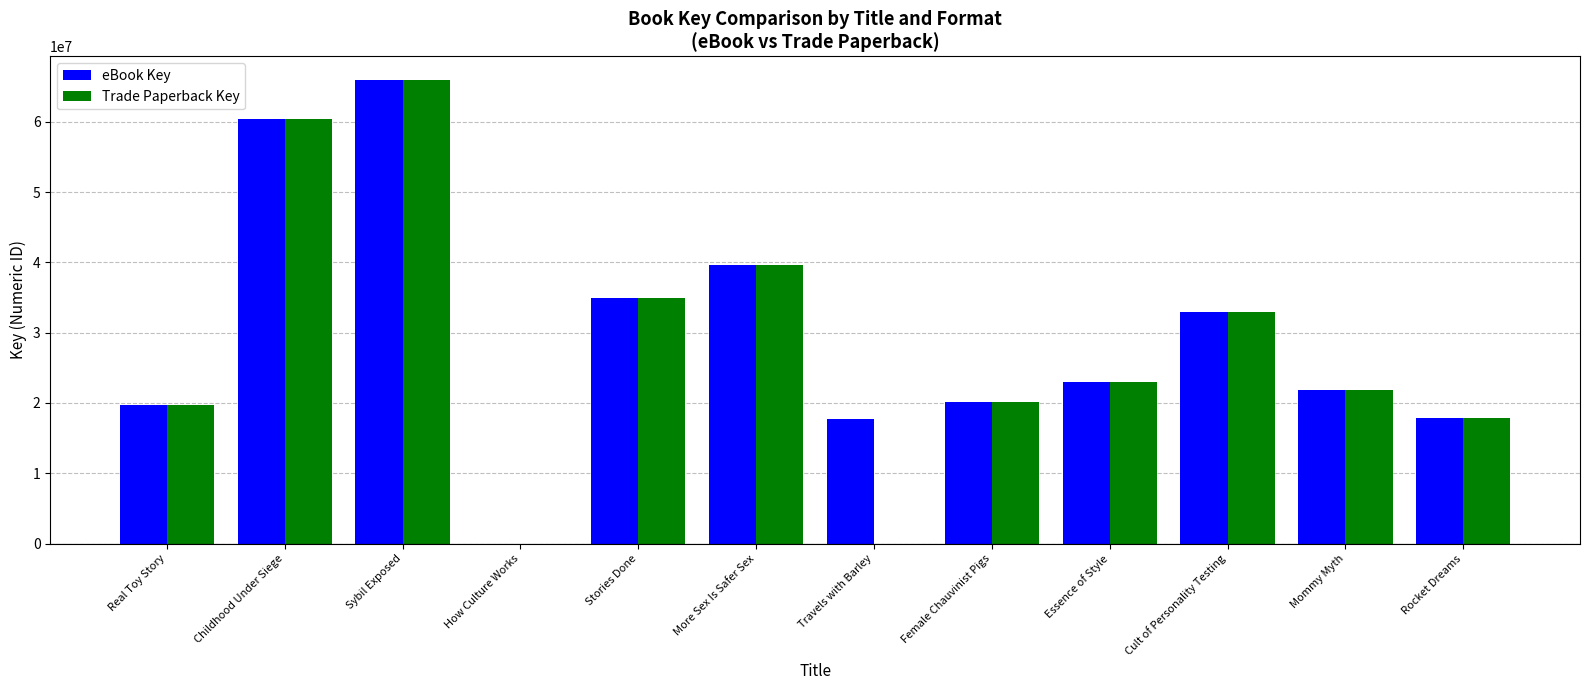

Count the number of categories in the chart.

12